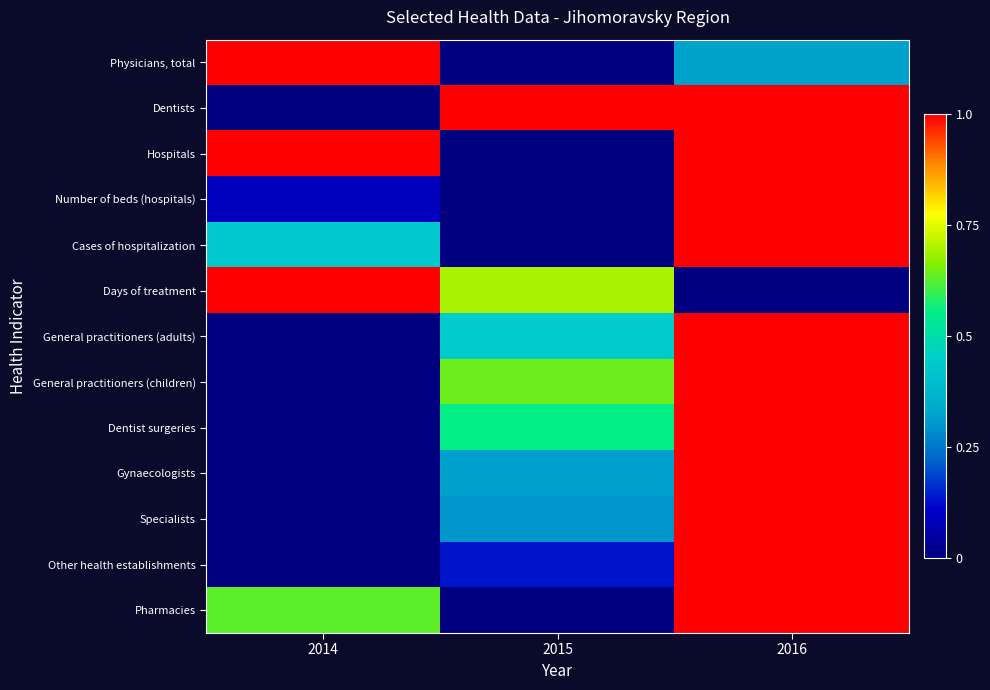

What is the spread (max minus min) of values at 2016?

1.0